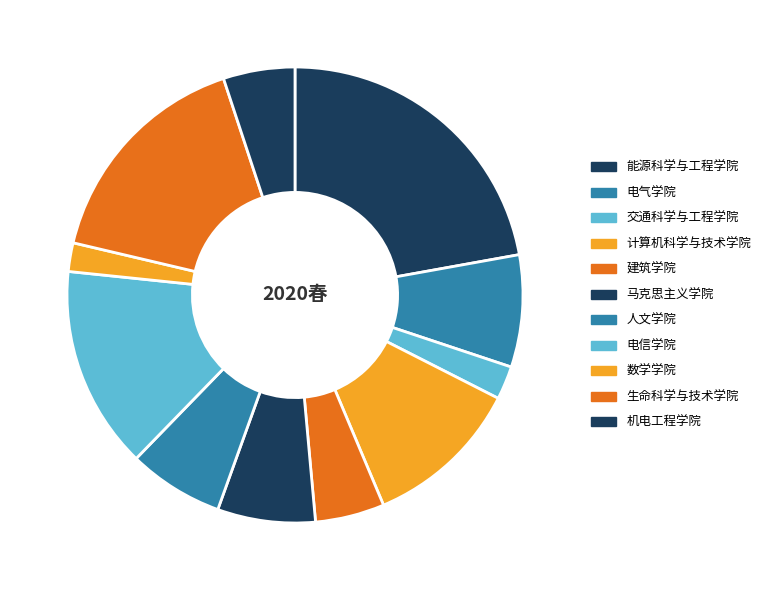

How many segments does this pie chart have?

11